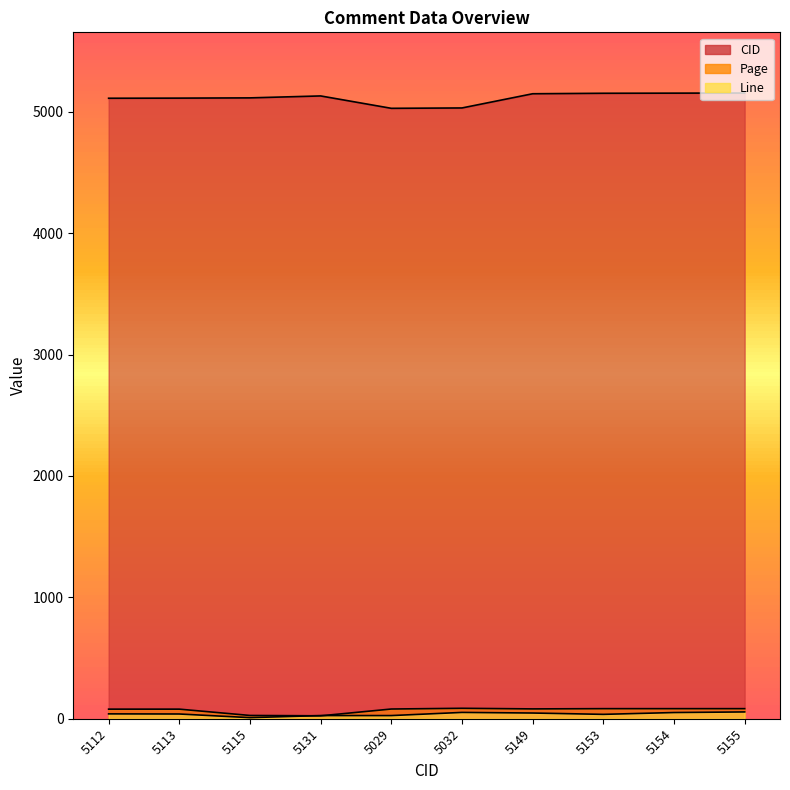

True or false: Line has more than 1 interior local peaks.

False